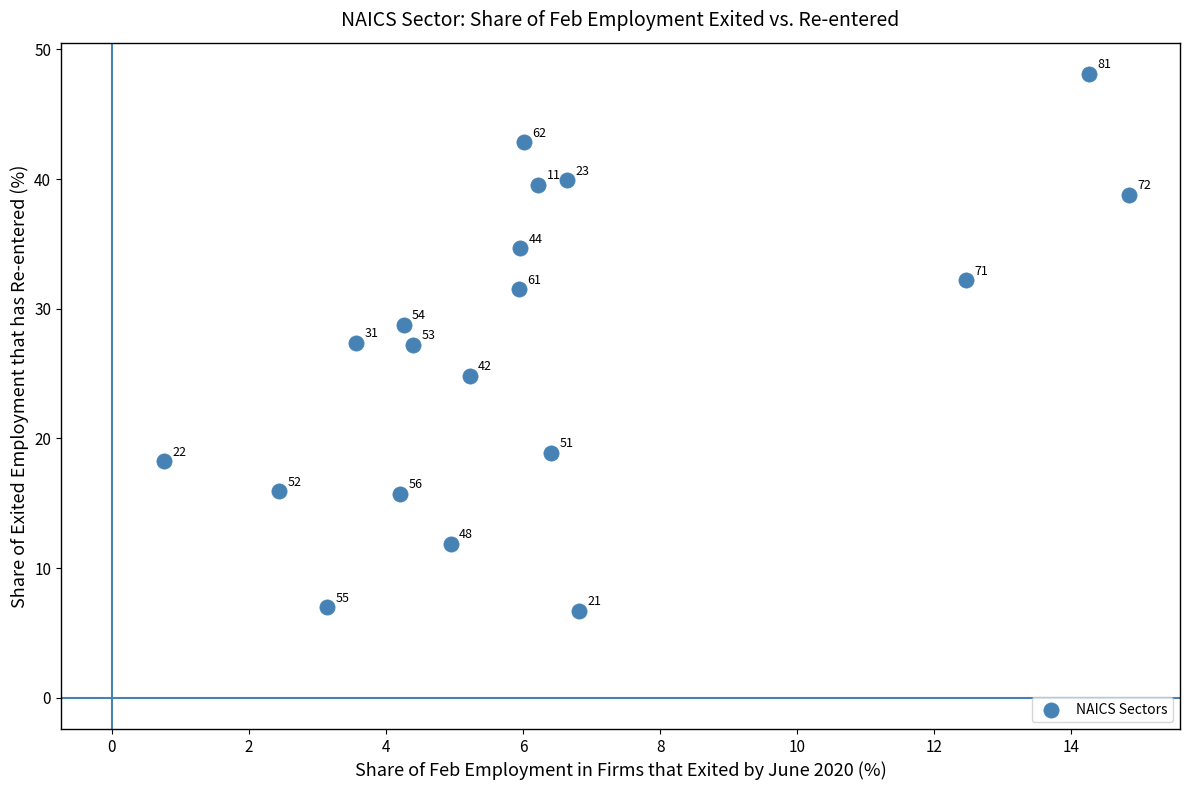

What Y value in the scatter plot is closest to 27?

27.2